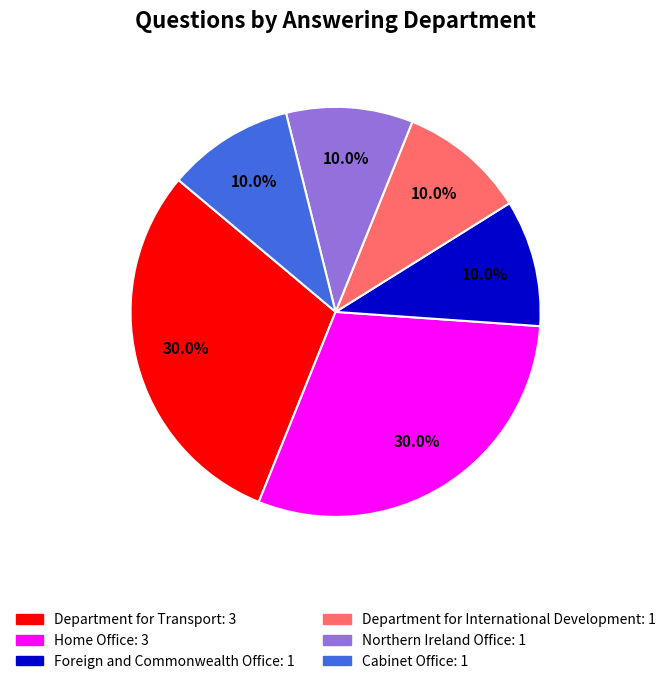

Is there any slice that represents more than half of the pie?

No